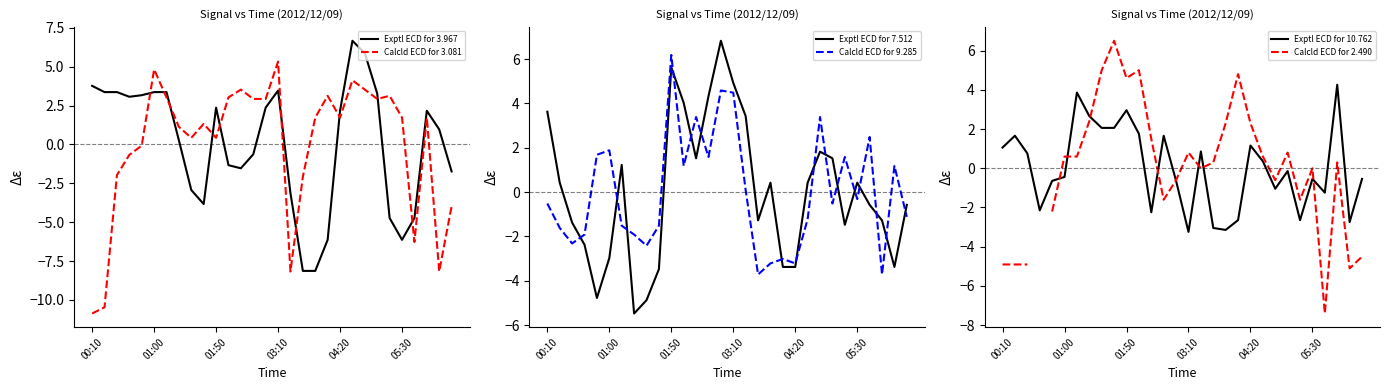

What are all the series names shown in the legend?

Exptl ECD for 3.967, Calcld ECD for 3.081, Exptl ECD for 7.512, Calcld ECD for 9.285, Exptl ECD for 10.762, Calcld ECD for 2.490